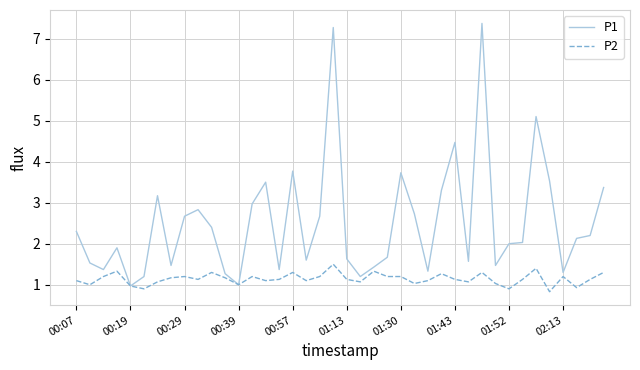

At how many categories does at least one series exceed 6?

2